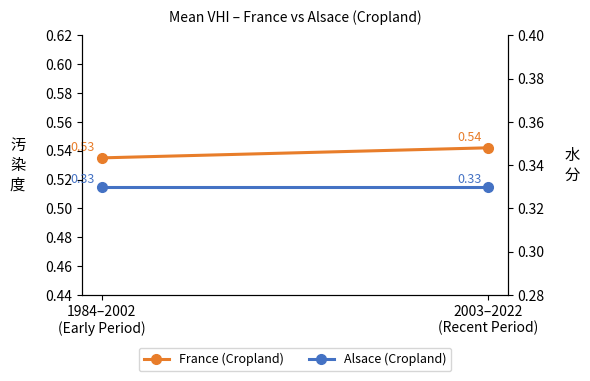

Is it true that France (Cropland) equals 0.2 at 1984–2002
(Early Period)?

False